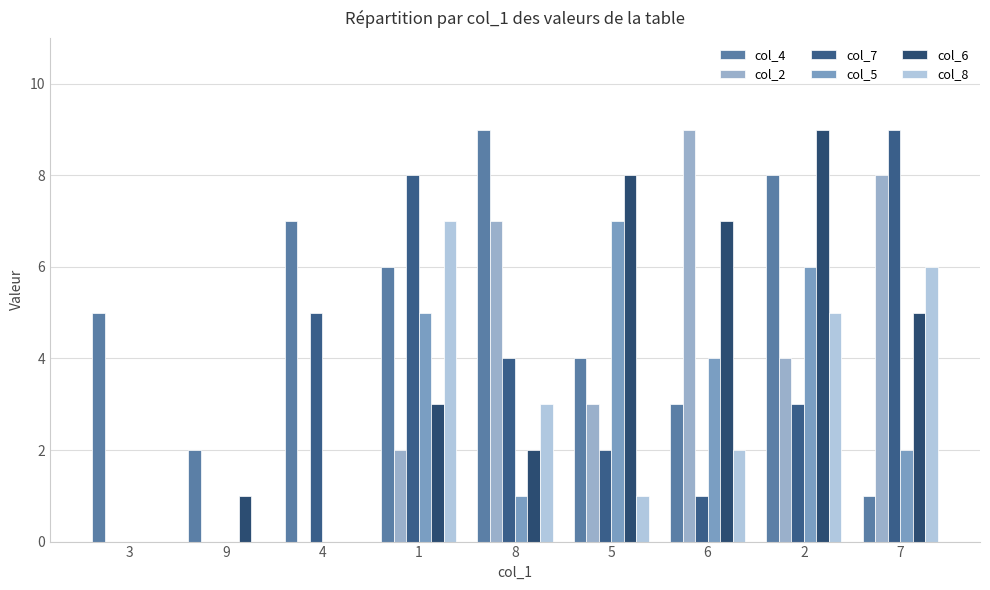

Does the chart contain stacked bars?

No